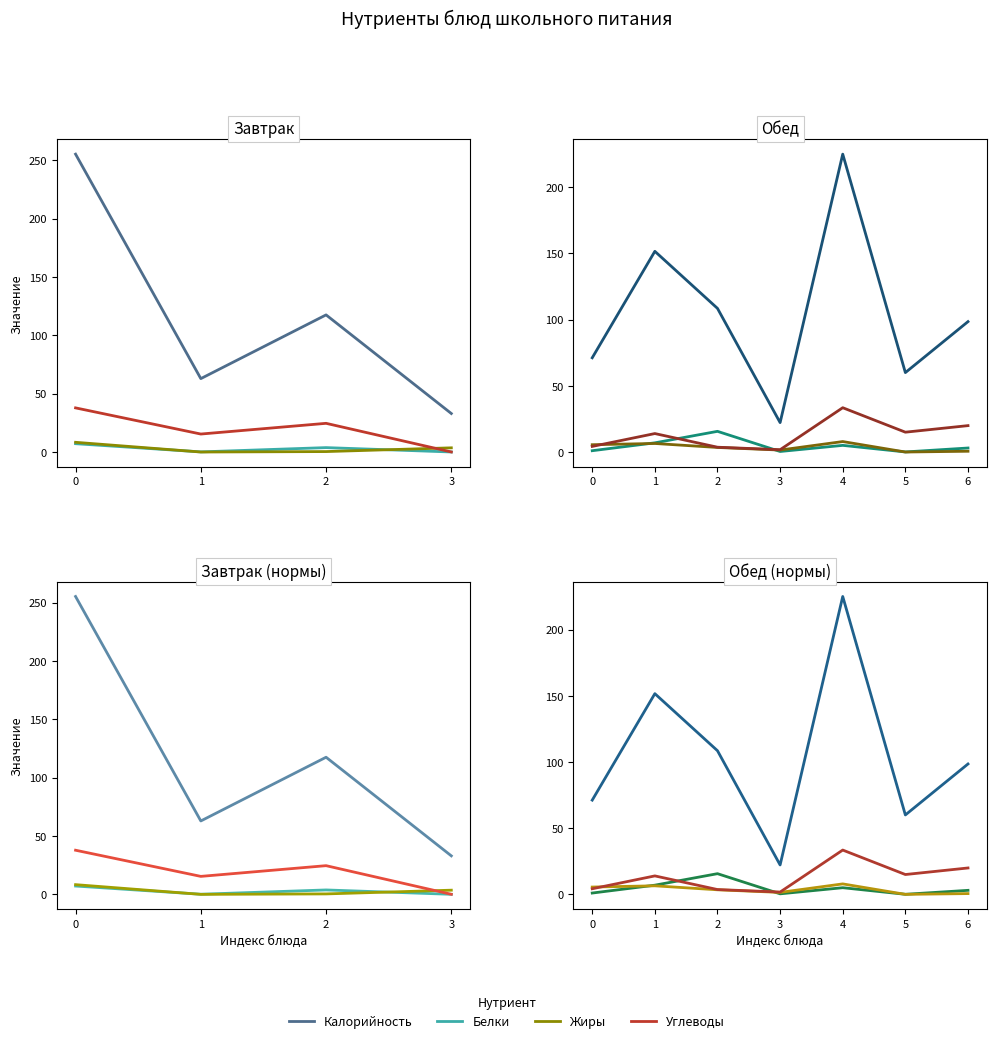

True or false: Белки and Углеводы intersect in this chart.

True